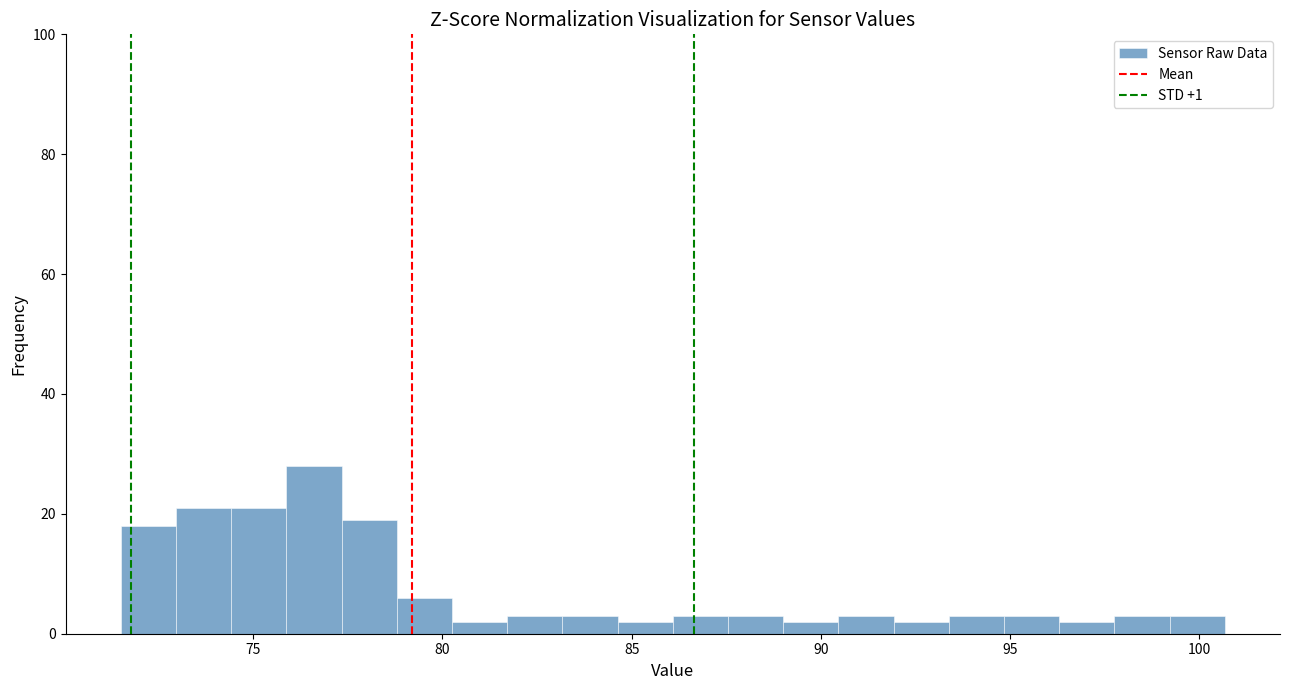

Around what value on the x-axis is the tallest bar? Give the approximate position of its centre, as read against the axis.

76.5